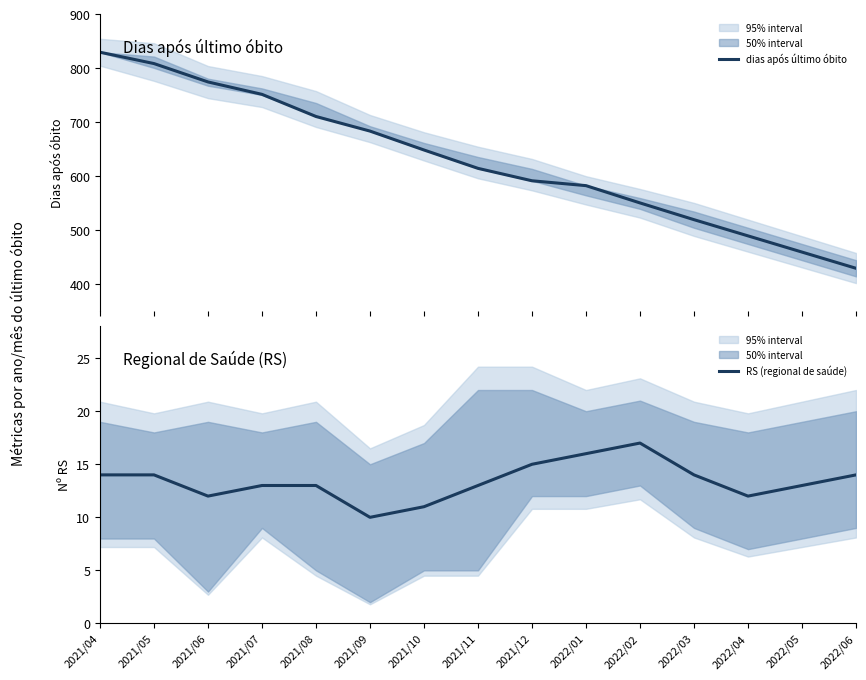

How many data points in dias após último óbito are less than 615?

7